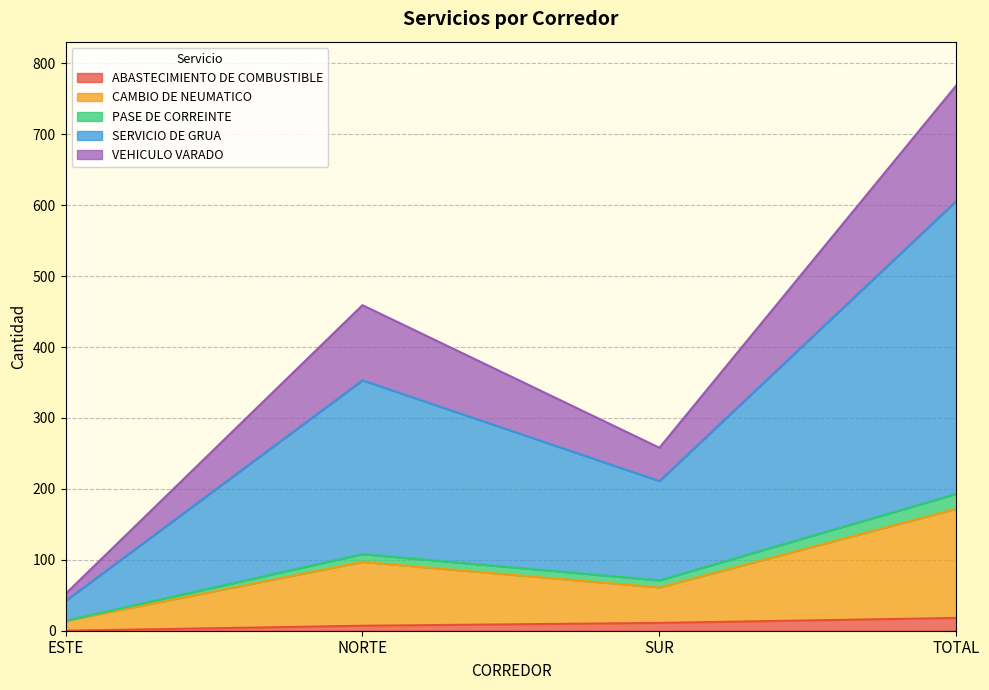

What is the label of the 1st point from the left?

ESTE